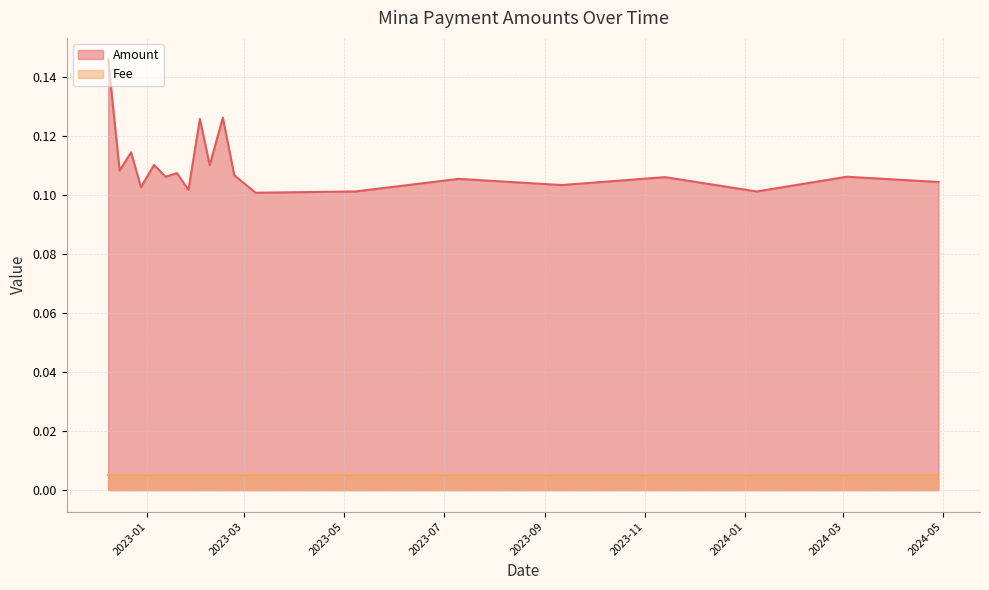

Between 2023-02-16 and 2023-01-12, which series saw the biggest shift?

Amount